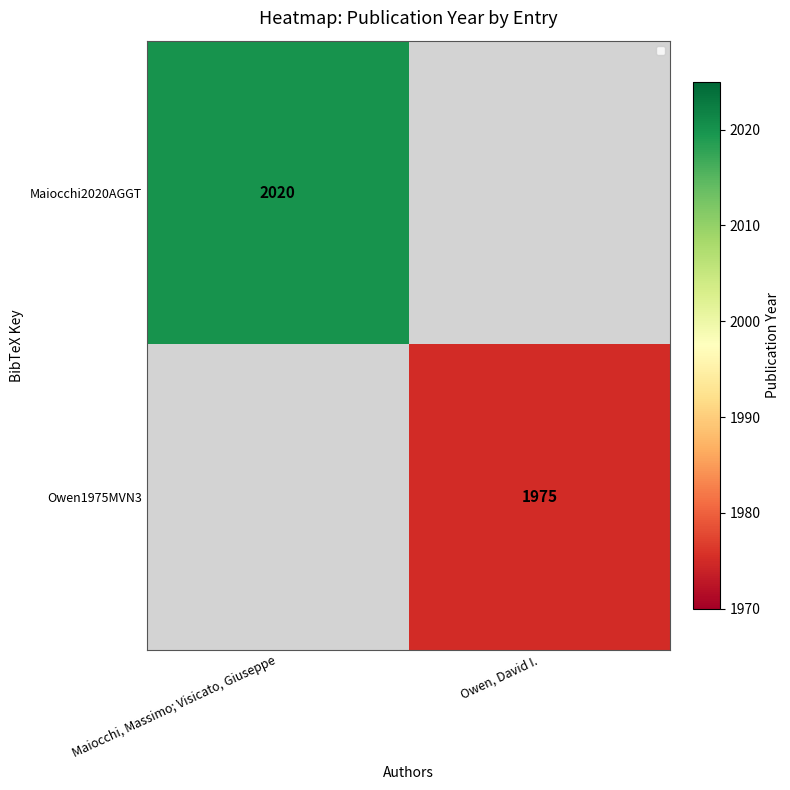

Between Owen, David I. and Maiocchi, Massimo; Visicato, Giuseppe, which is larger?

Maiocchi, Massimo; Visicato, Giuseppe